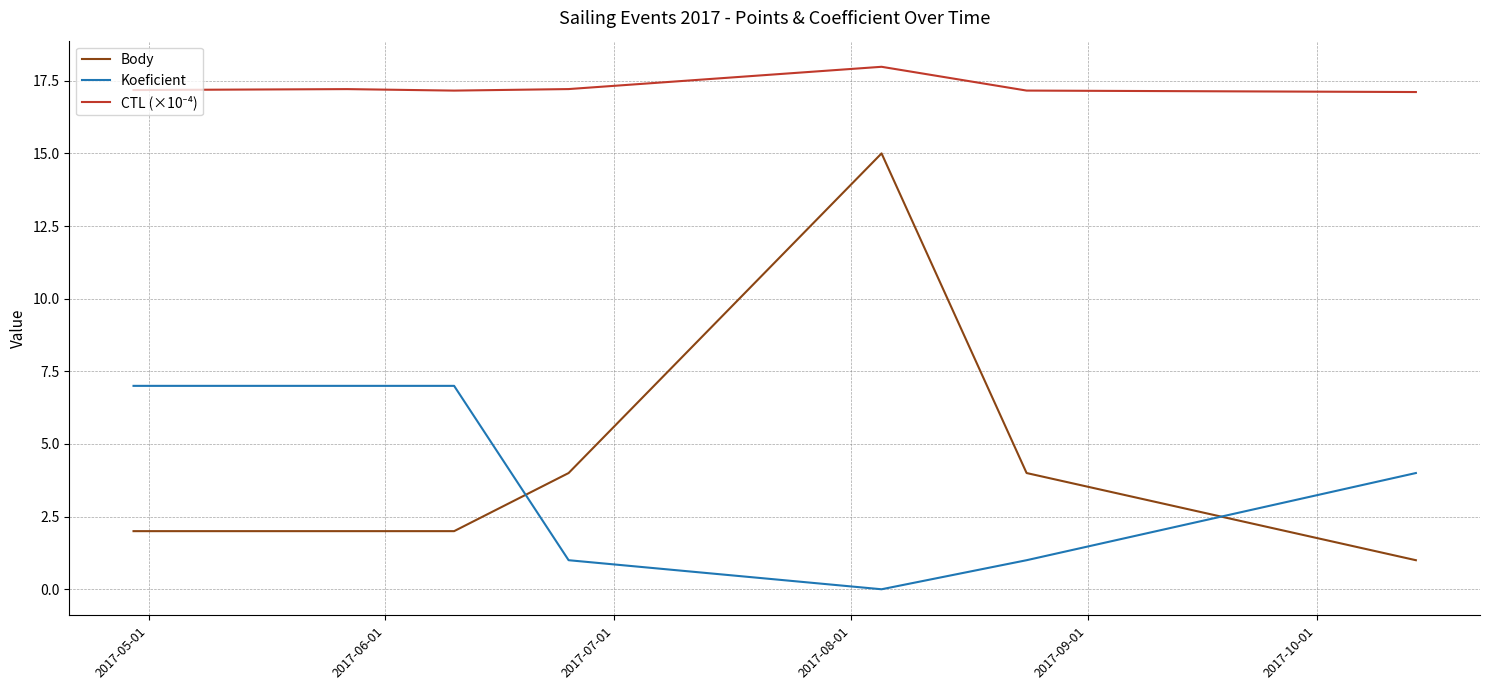

What is the difference between the second highest and second lowest values in the Body series?

2.0